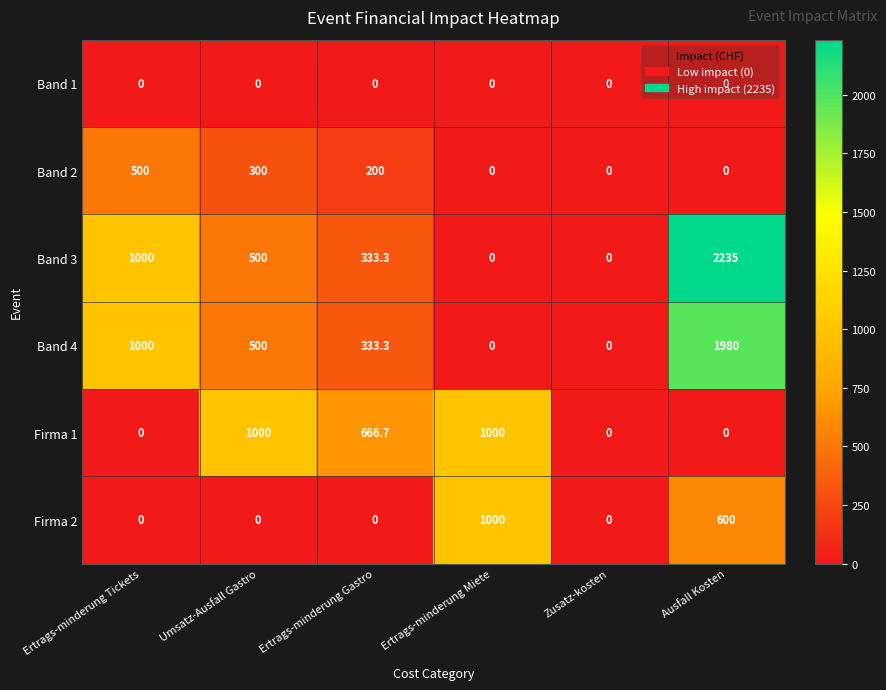

Where does the Band 2 series first go above 200?

Ertrags-minderung Tickets